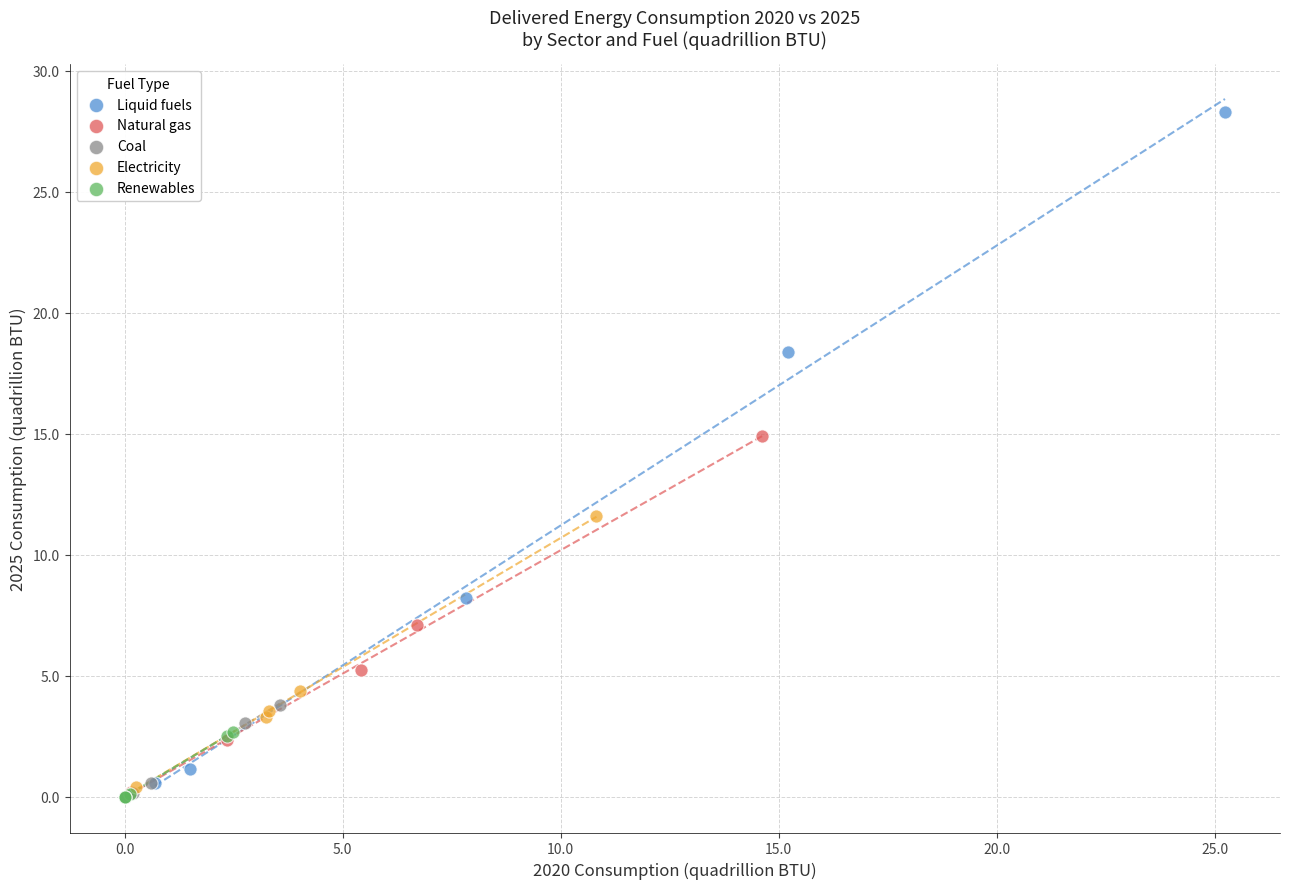

Which series contains the highest Y value?

Liquid fuels